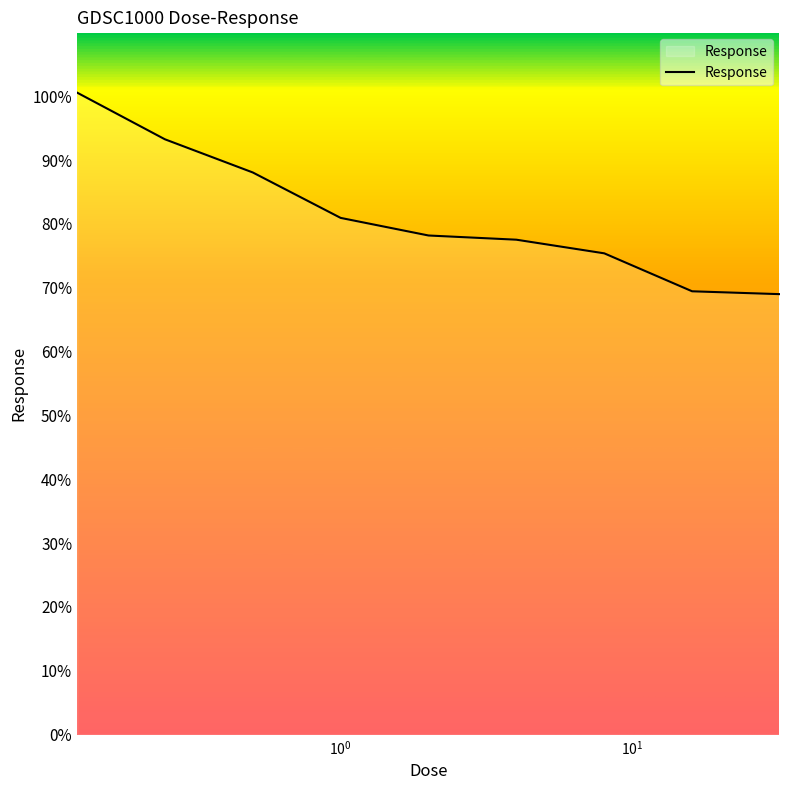

What is the maximum value shown in the chart?

100.6